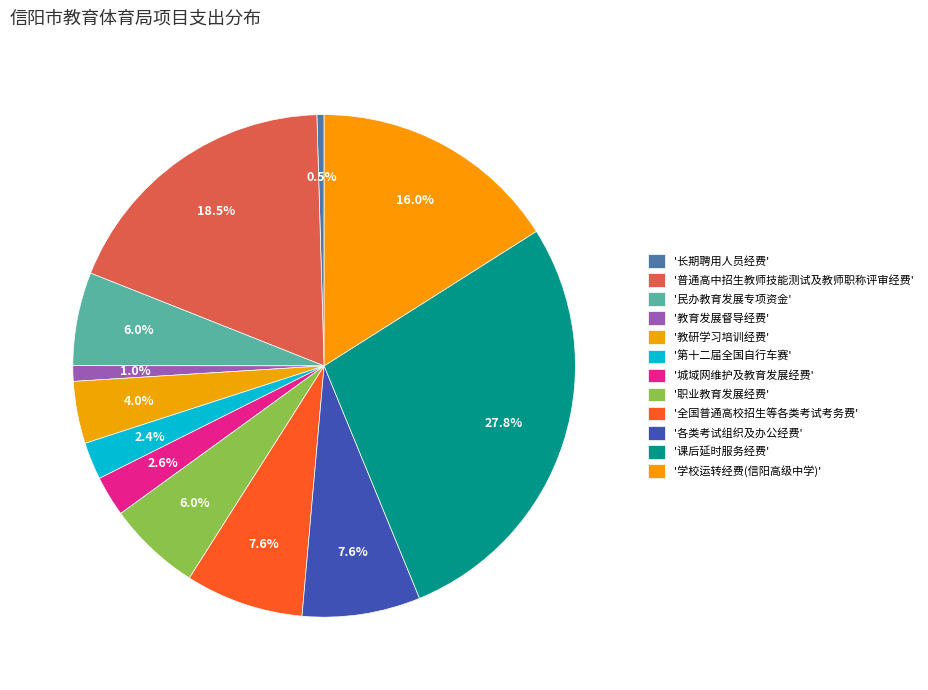

To the nearest percent, what is the average slice percentage?

8%